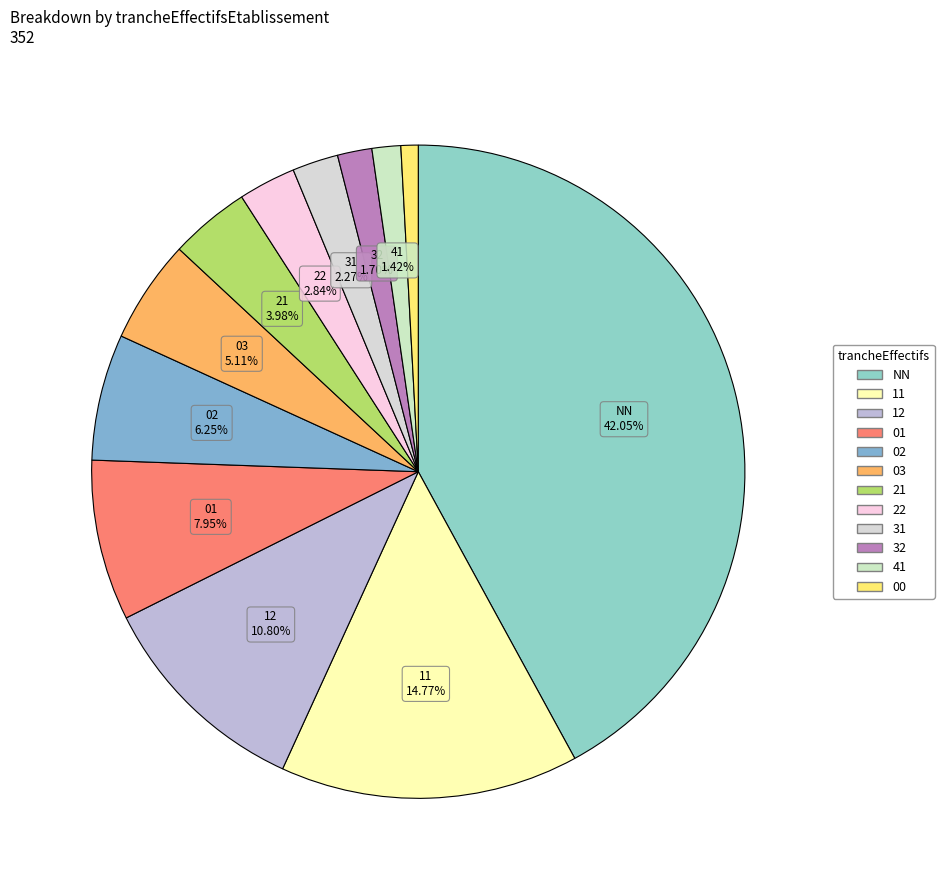

What is the change in value from 12 to 32?

-32